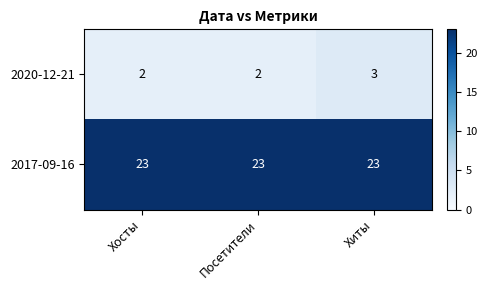

Reading left to right, list all the values displayed in this chart.

2020-12-21: Хосты=2	Посетители=2	Хиты=3
2017-09-16: Хосты=23	Посетители=23	Хиты=23